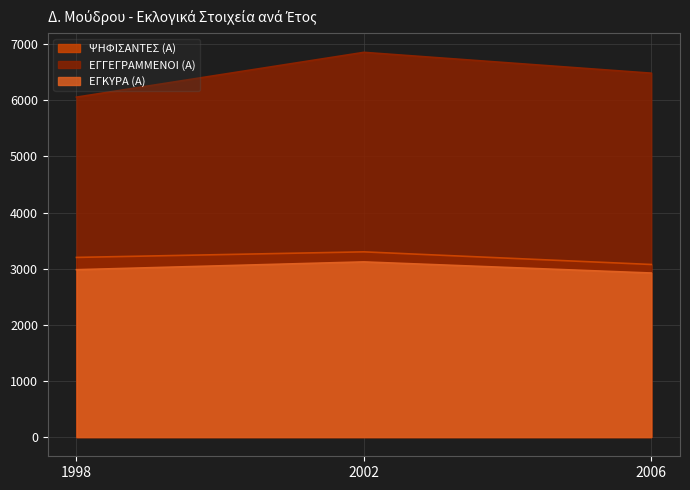

How many distinct data groups are displayed?

3